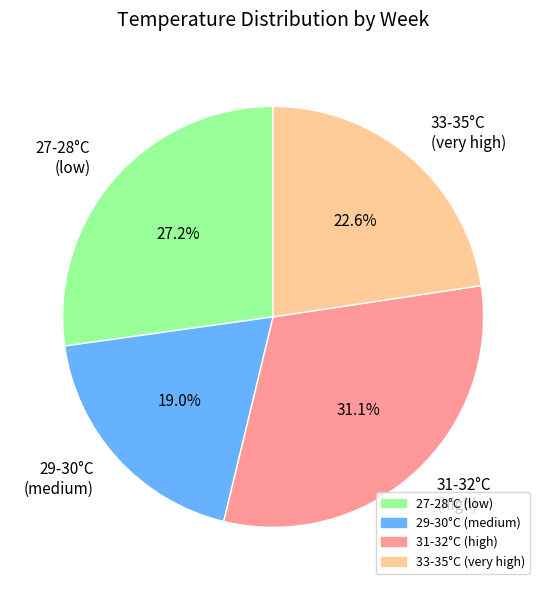

Which category has the biggest portion of the pie?

31-32°C (high)